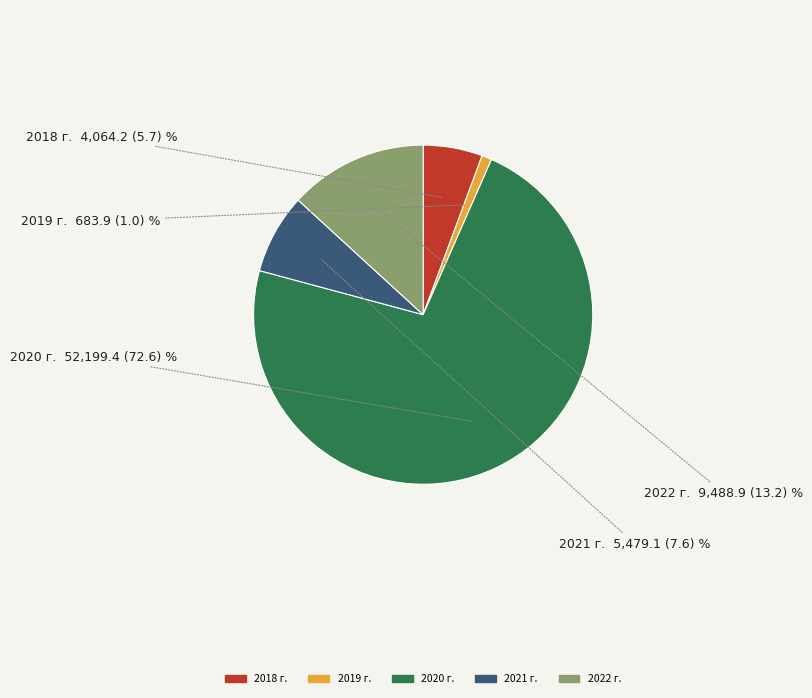

How many slices are in this pie chart?

5